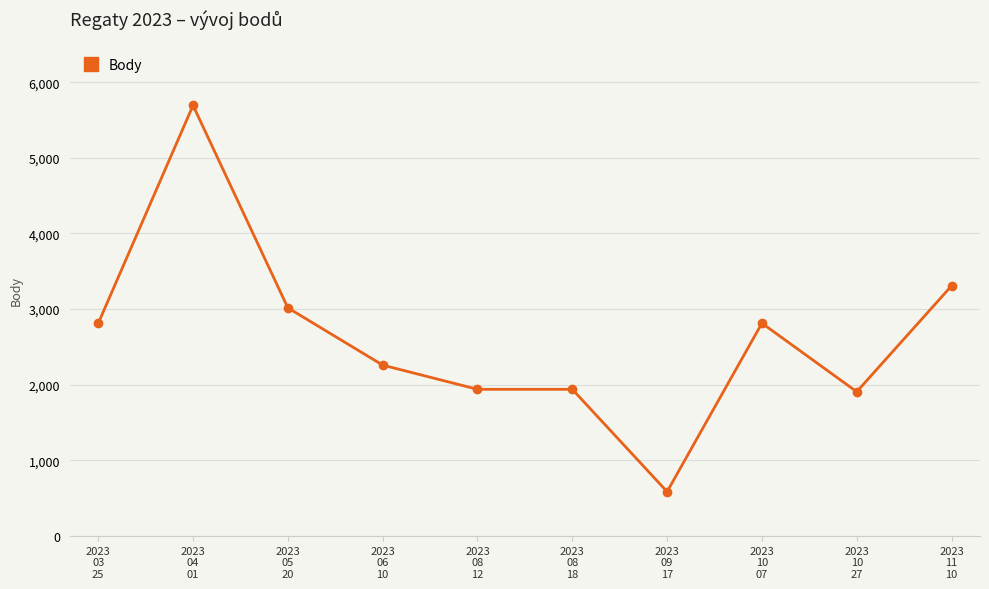

What is the value of the 6th point from the left?

1940